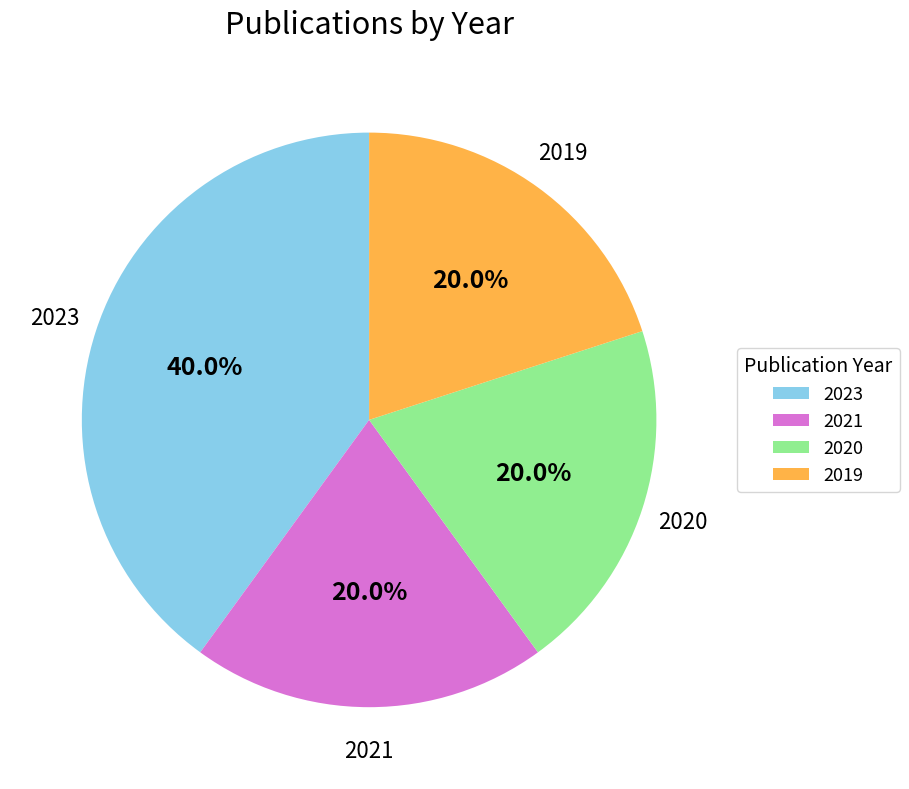

Is there any slice that represents more than half of the pie?

No